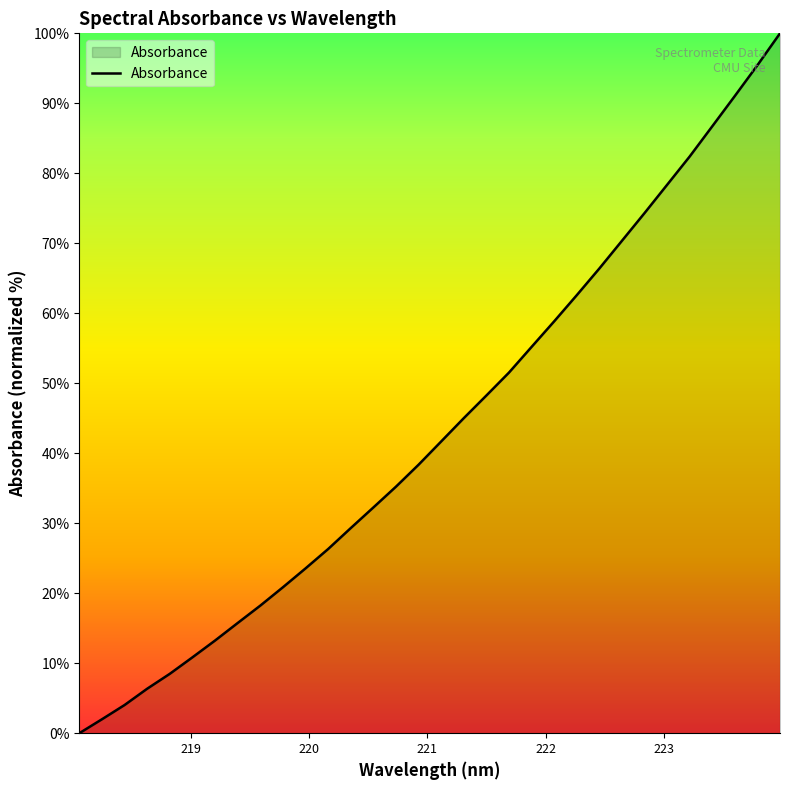

What is the greatest value displayed?

100.0